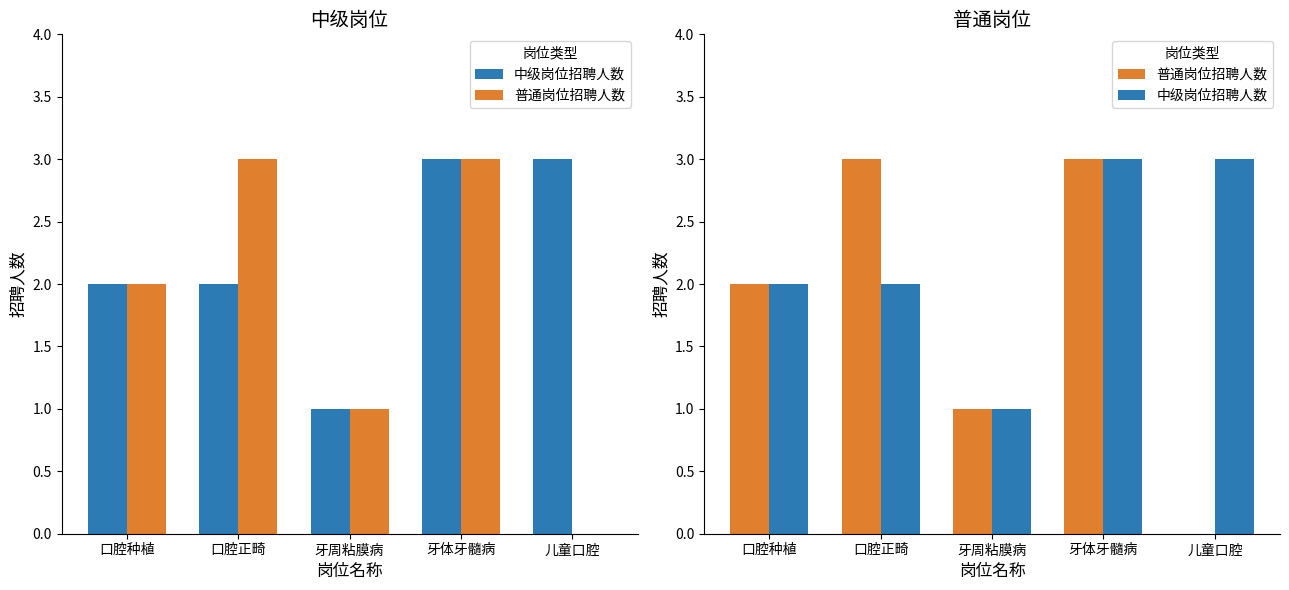

How many values in 普通岗位招聘人数 are above zero?

4